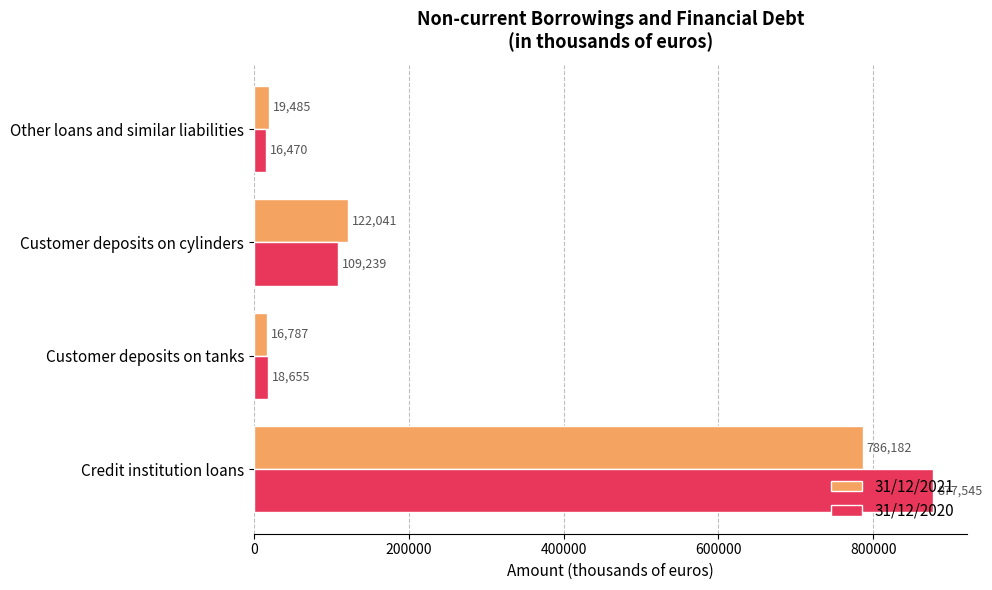

Is the value of 31/12/2020 at Customer deposits on cylinders greater than the value of 31/12/2021 at Customer deposits on cylinders?

No